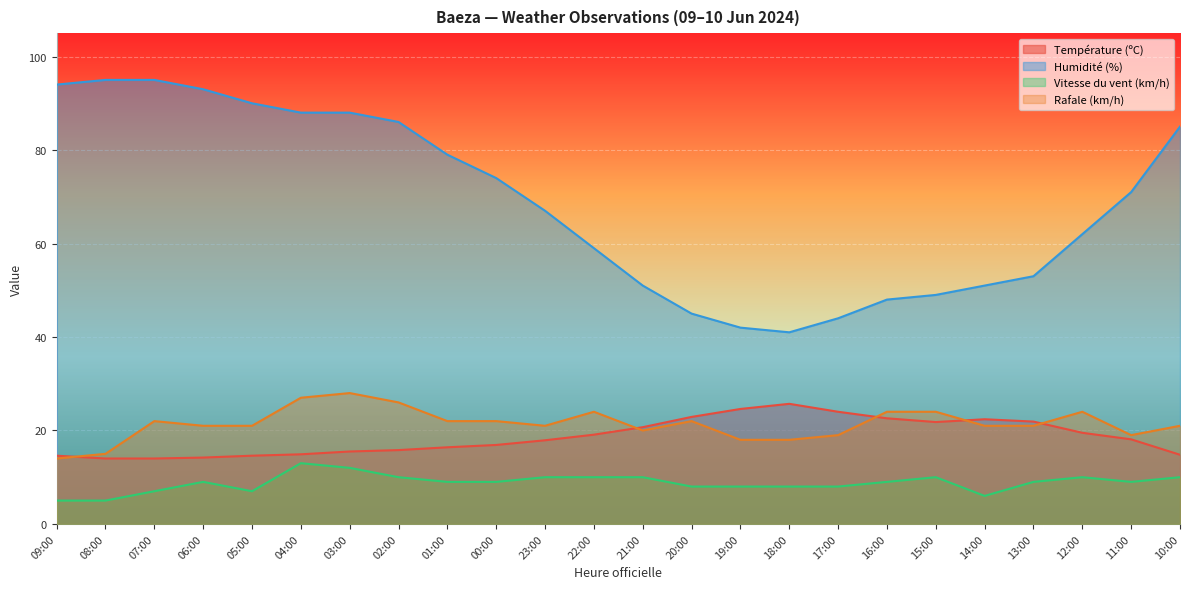

True or false: Température (ºC) has a value of 24.5 at 10:00.

False